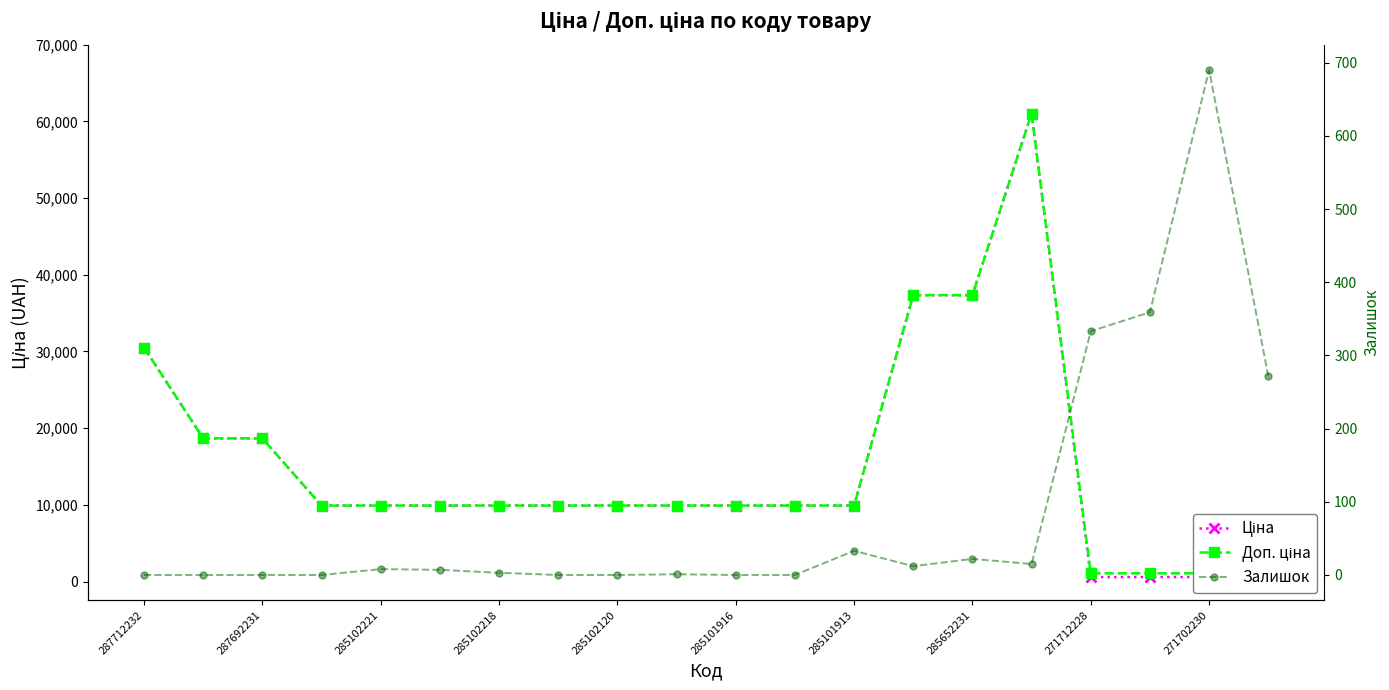

At which category is the sum across all series the highest?

15